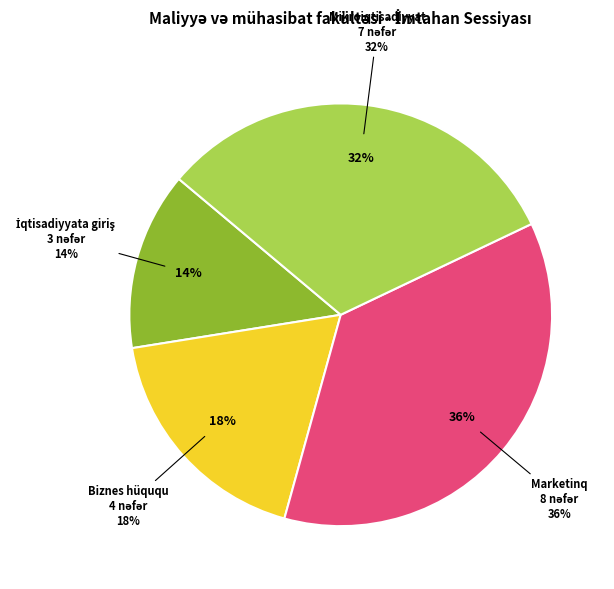

What is the change in value from Marketinq to Mikroiqtisadiyyat?

-1